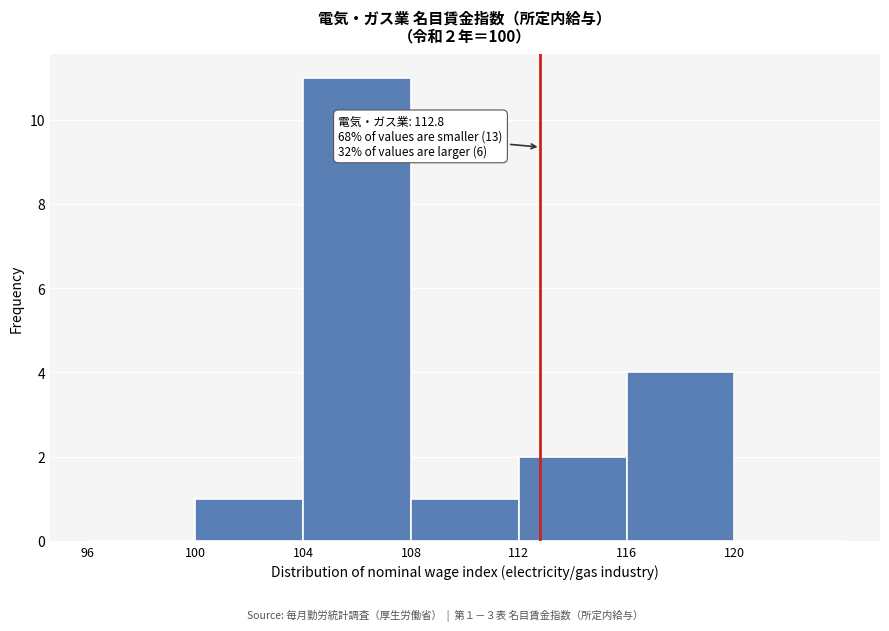

Over which range of the x-axis is the bar tallest?

104 to 108